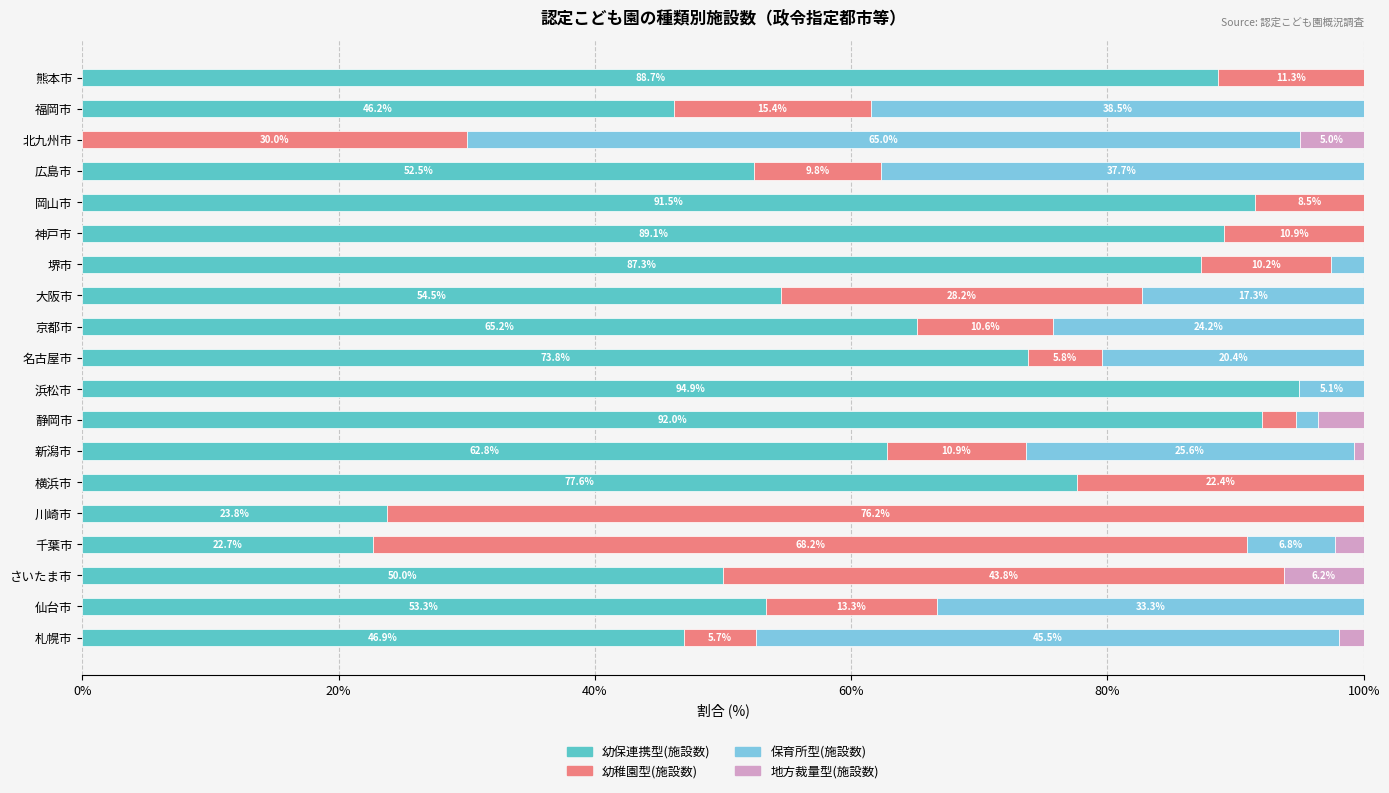

What is the highest value of the 幼保連携型(施設数) series?

94.9